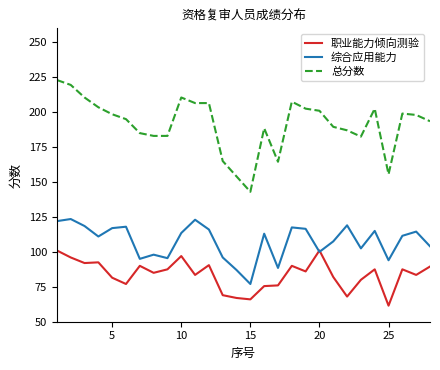

List the series in order of their overall mean, highest first.

总分数, 综合应用能力, 职业能力倾向测验